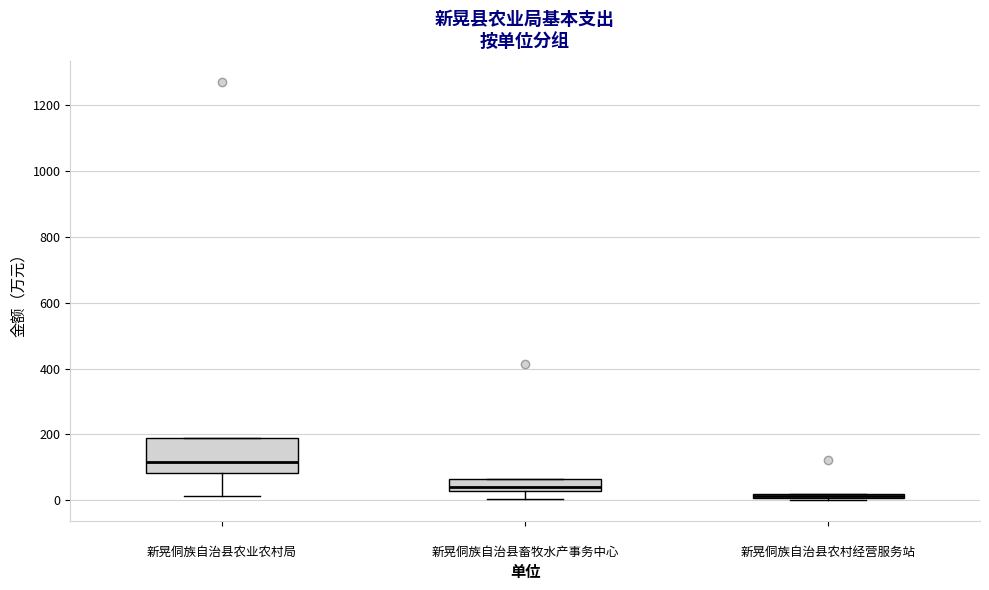

Comparing the boxes themselves (not the whiskers), which one is the tallest?

新晃侗族自治县农业农村局